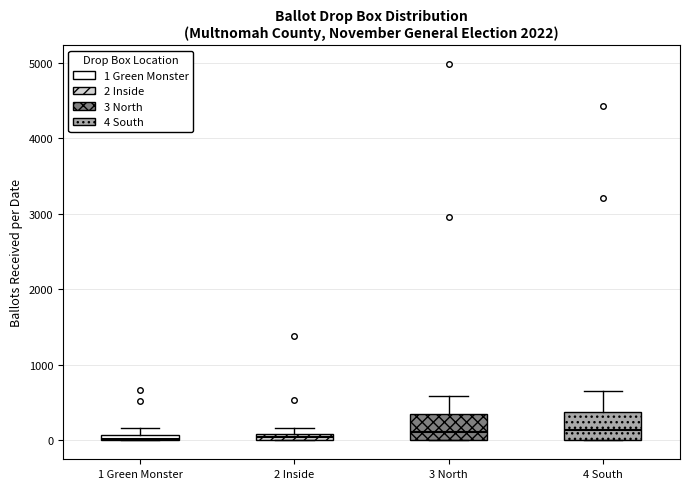

Where does the upper whisker of the box for 3 North end on the y-axis? The values are not printed on the chart, so give them approximately, as read against the axis.

600